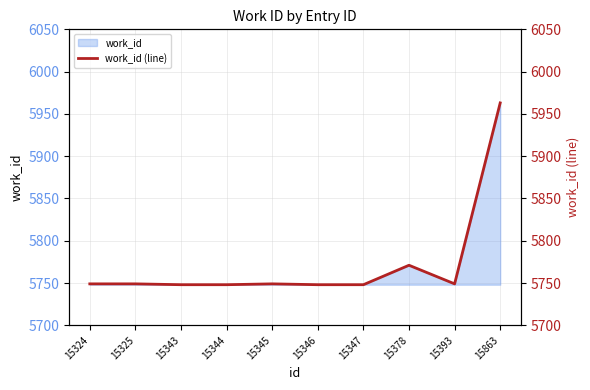

What is the change in value from 15343 to 15393?

+1